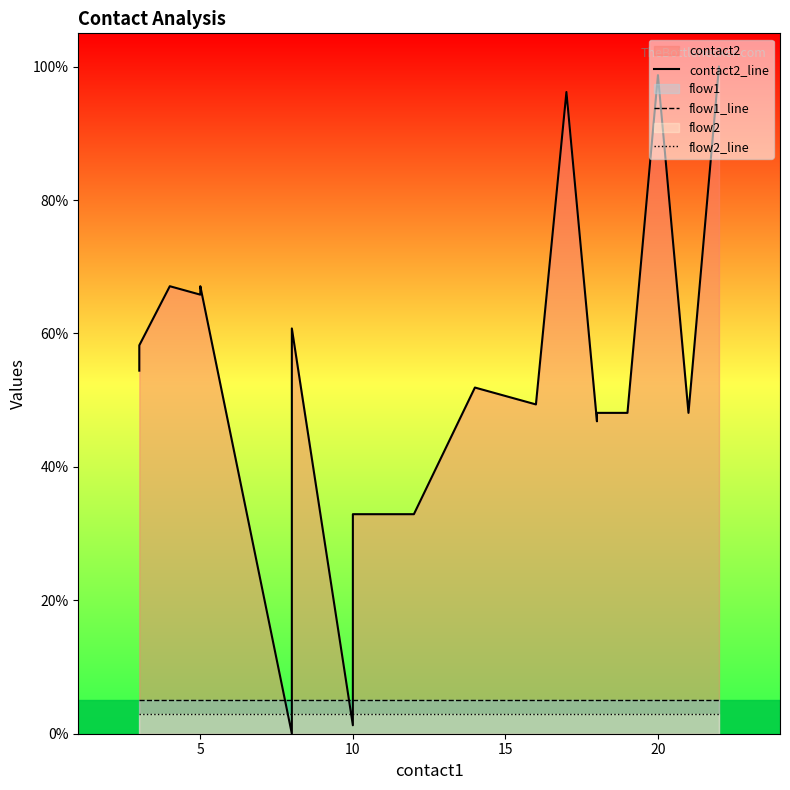

What is the sum of the flow2_line values at 7 and 0?

6.0